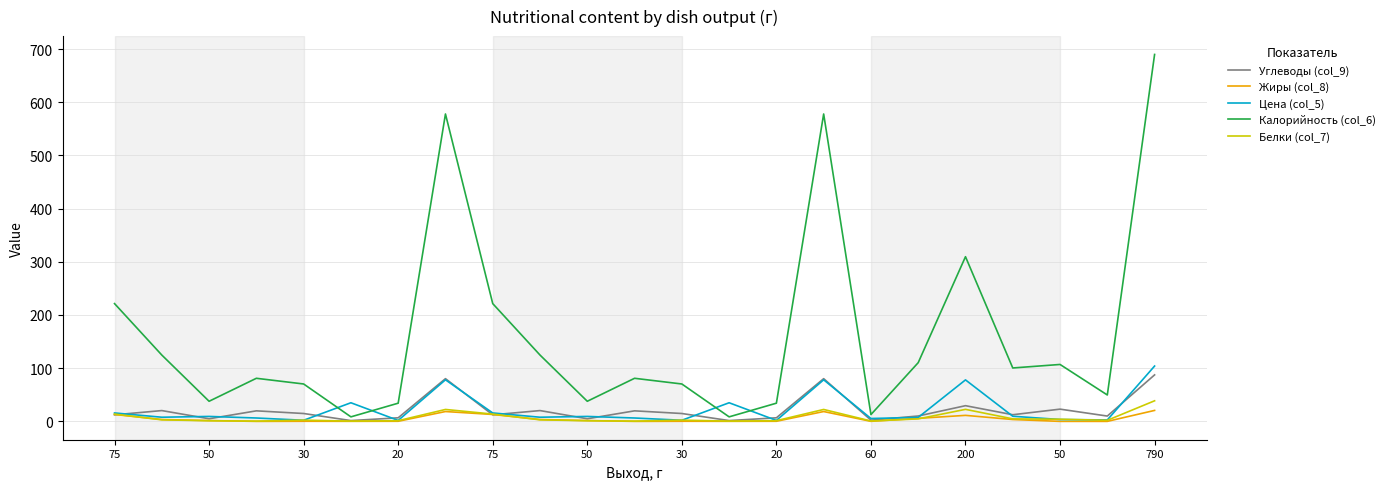

Is this an area chart (filled region under the line)?

No